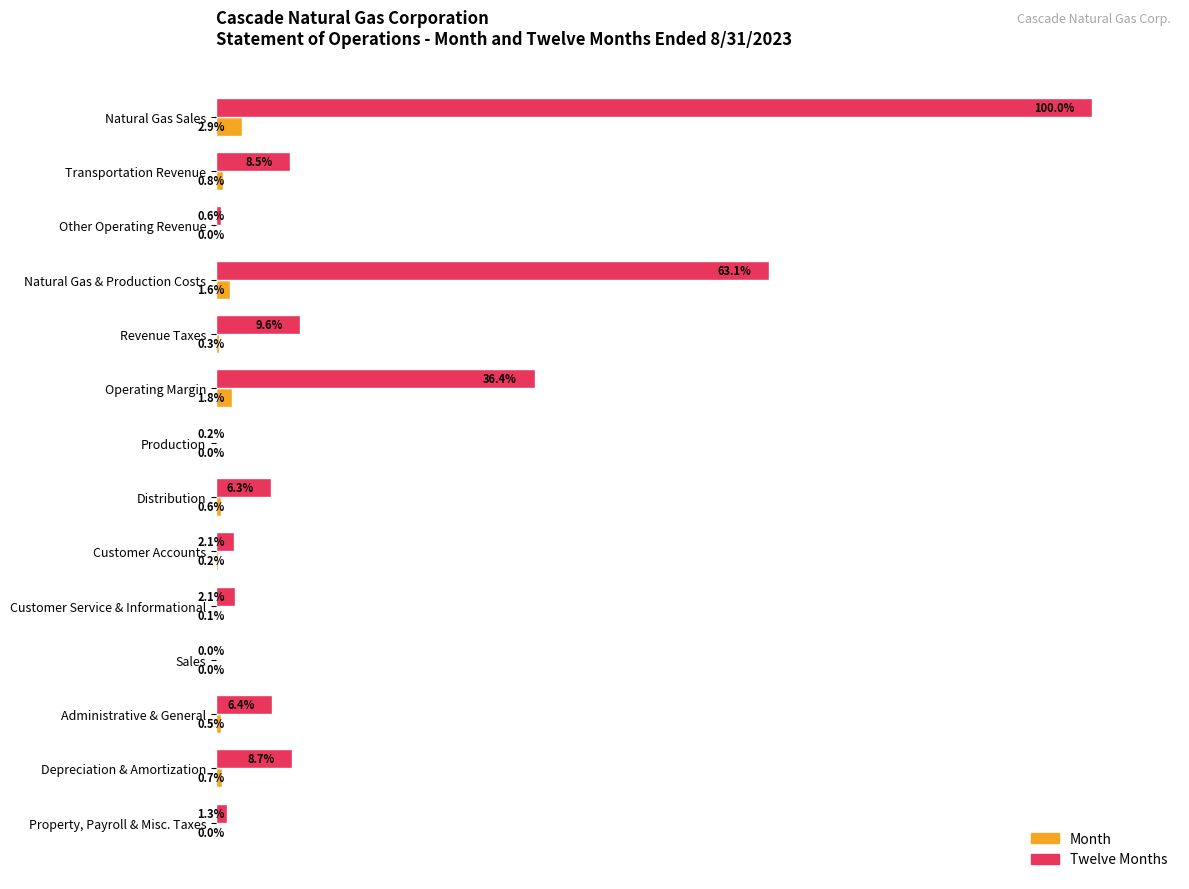

Which series has the largest total across all categories?

Twelve Months